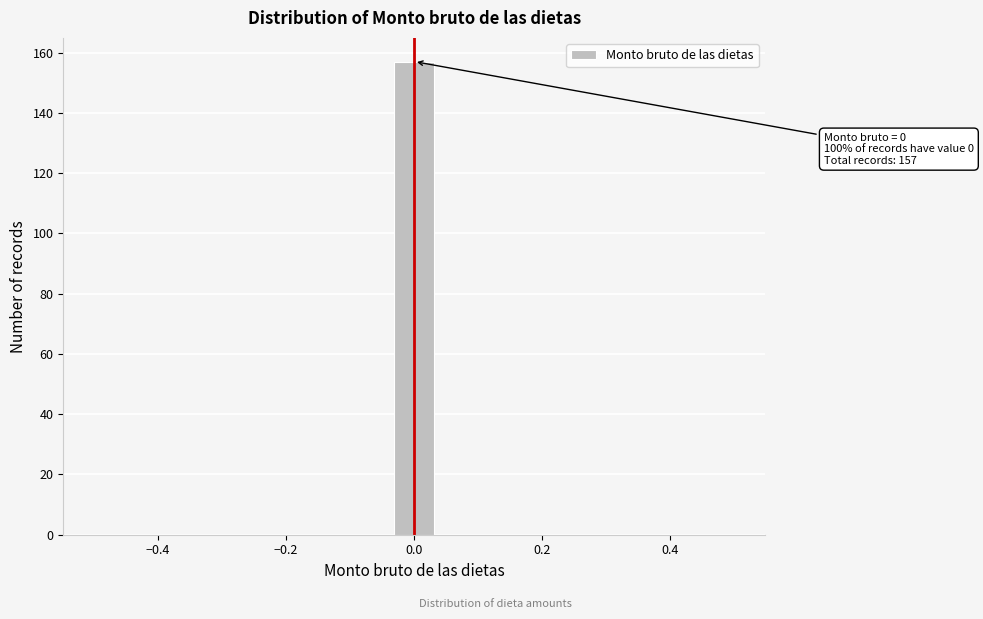

Read against the x-axis, roughly where is the centre of the tallest bar?

0.00